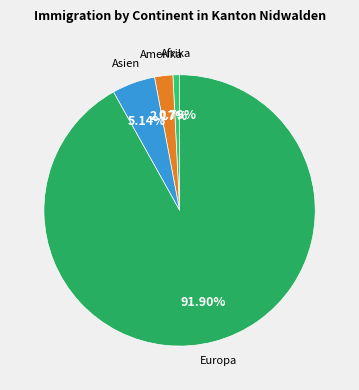

How many slices are in this pie chart?

4